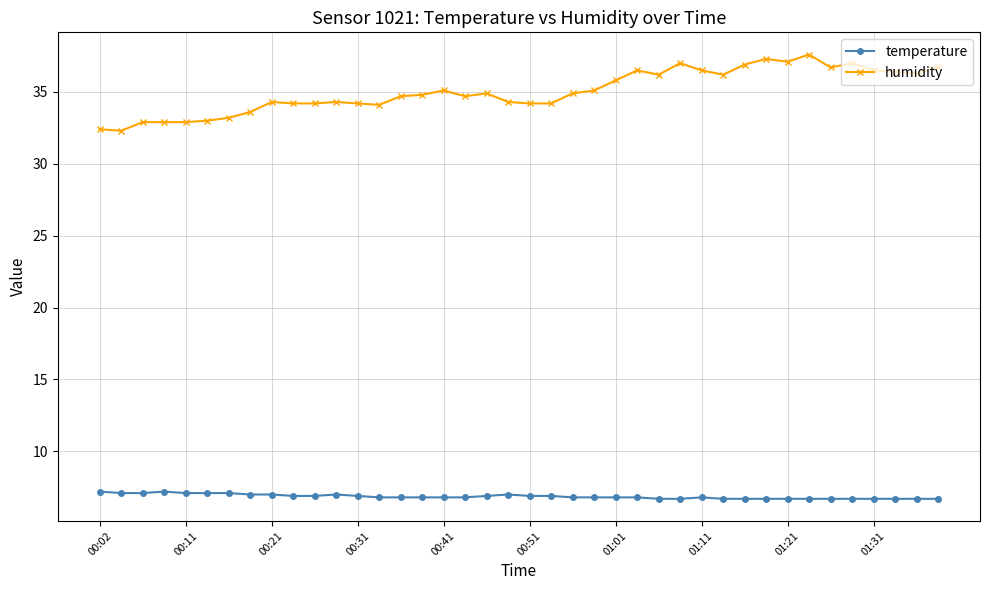

At how many categories does at least one series exceed 8?

40